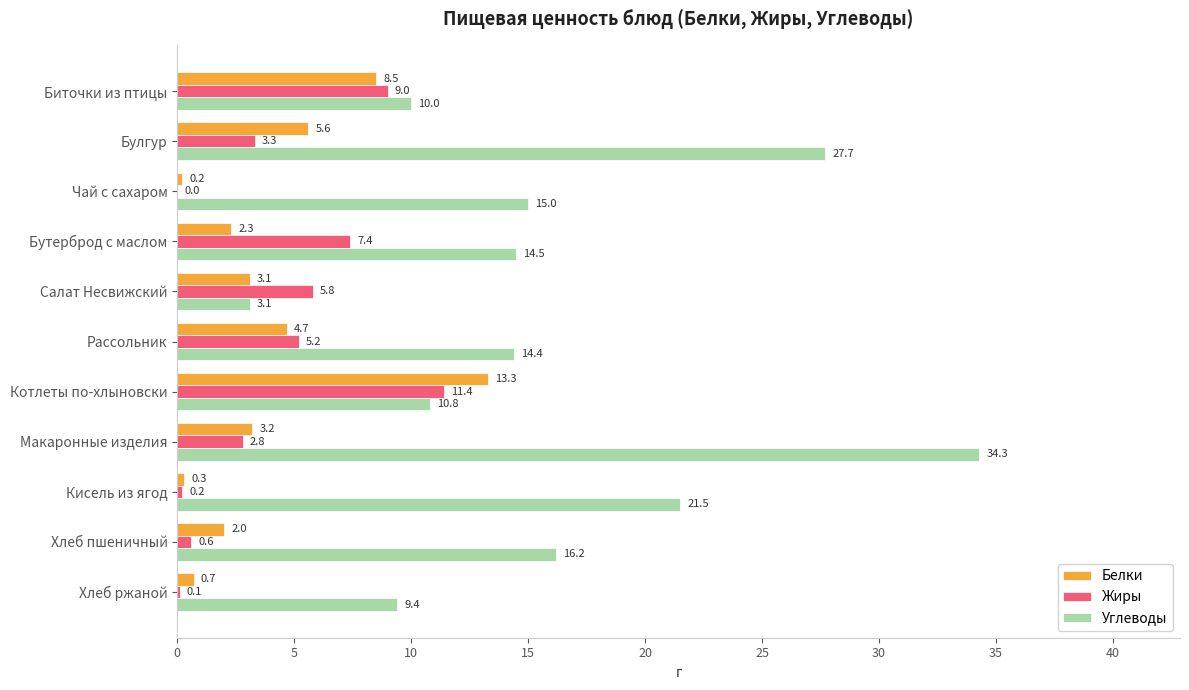

What is the sum of the Углеводы values at Чай с сахаром and Бутерброд с маслом?

29.5